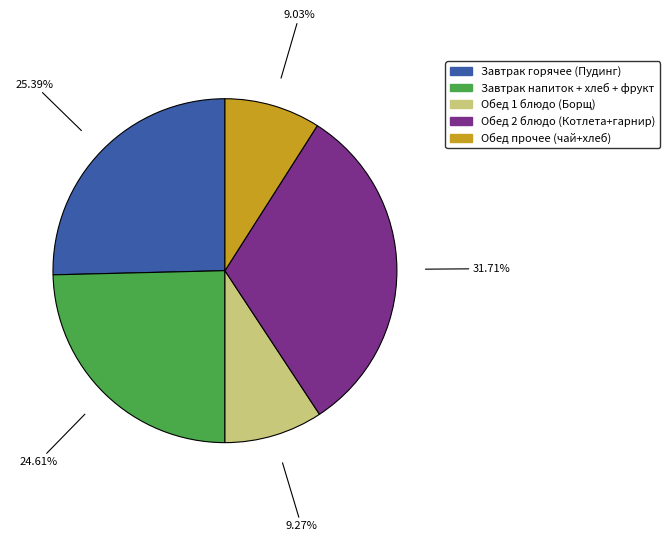

Is there any slice that represents more than half of the pie?

No